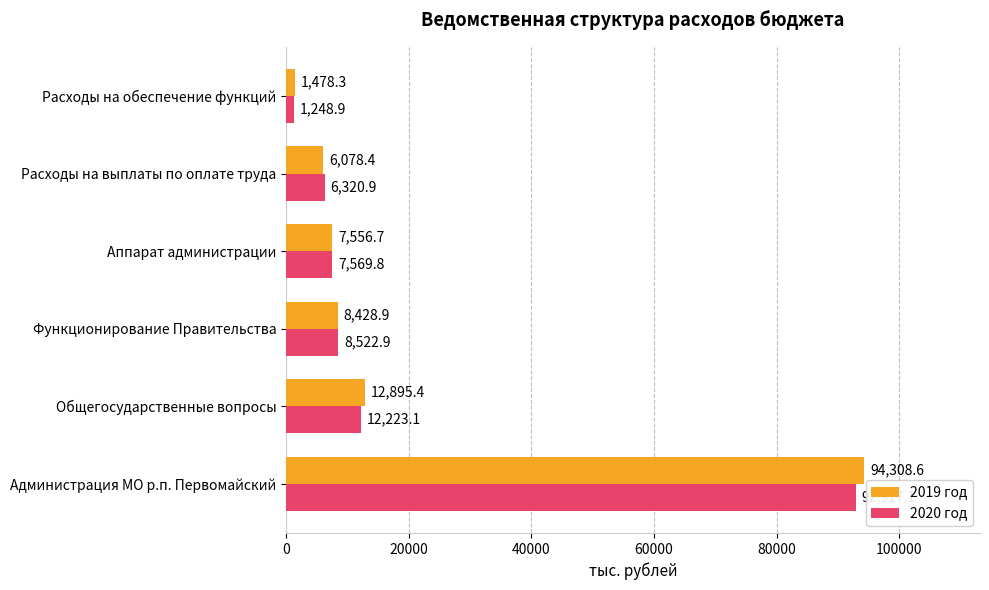

At Функционирование Правительства, list the series in order from largest to smallest.

2020 год, 2019 год